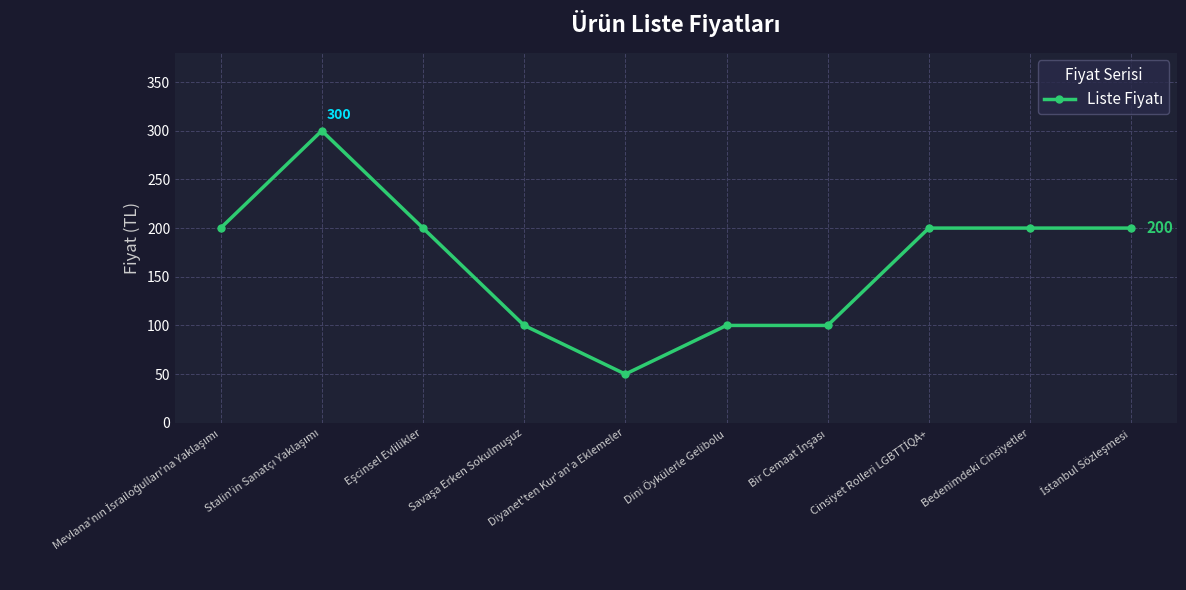

Reading left to right, extract all data points from this chart.

200	300	200	100	50	100	100	200	200	200